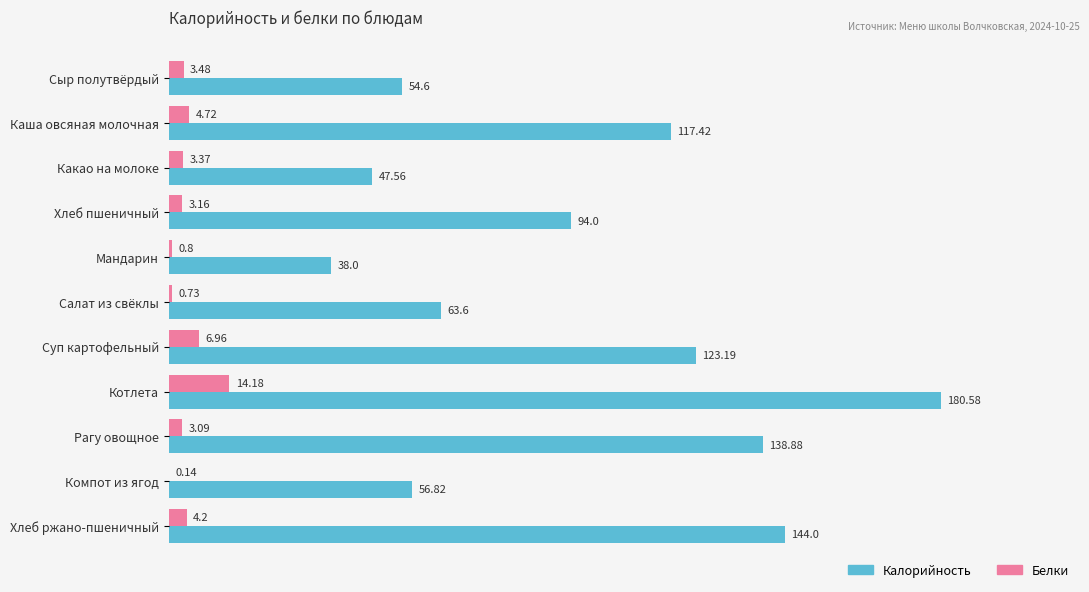

At which category is the sum across all series the highest?

Котлета